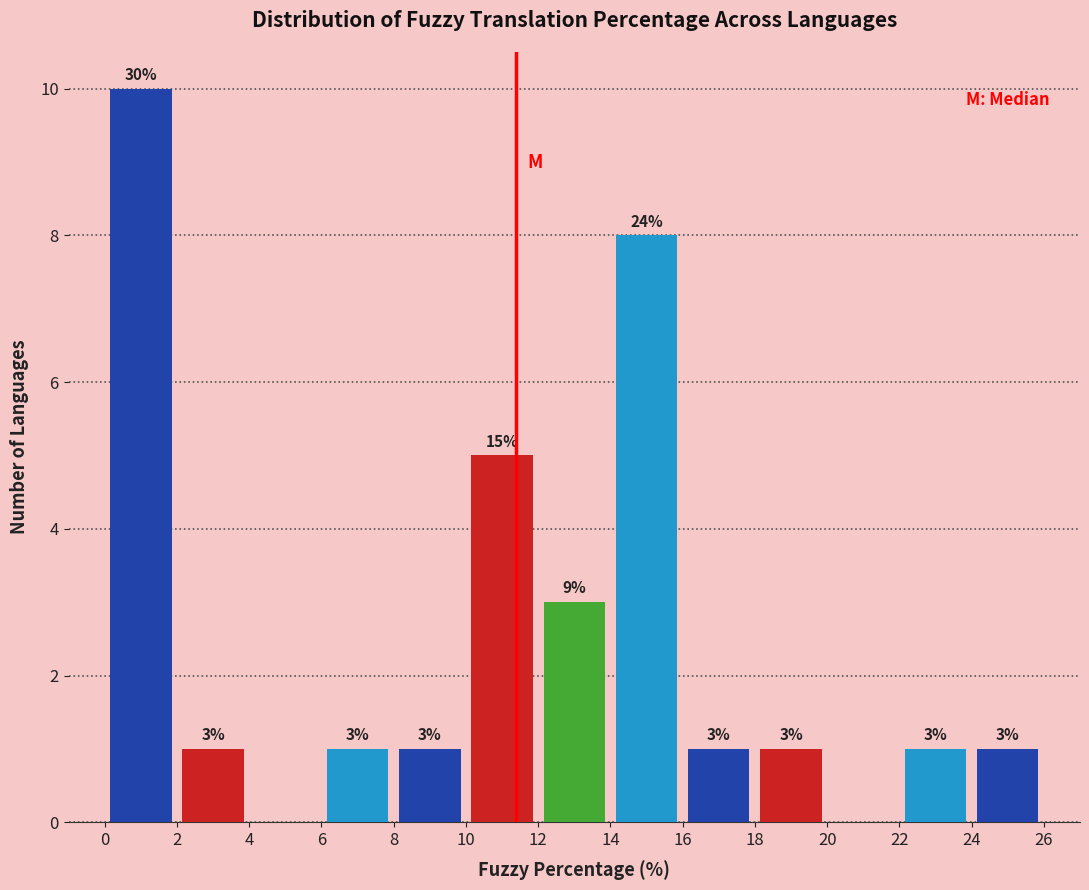

Over which range of the x-axis is the bar tallest?

0 to 2